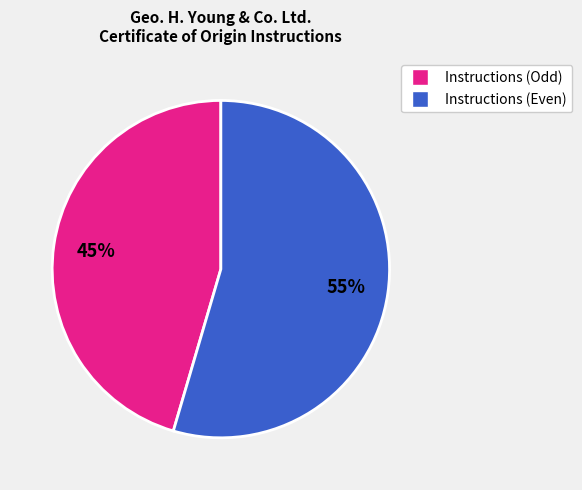

Approximately how many times larger is the value at Instructions (Even) compared to Instructions (Odd)?

1.2